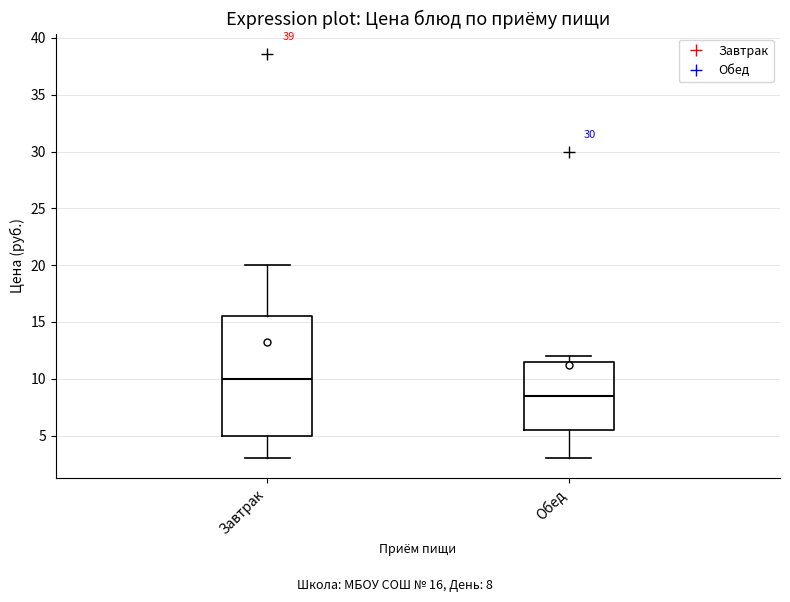

Comparing the boxes themselves (not the whiskers), which one is the tallest?

Завтрак